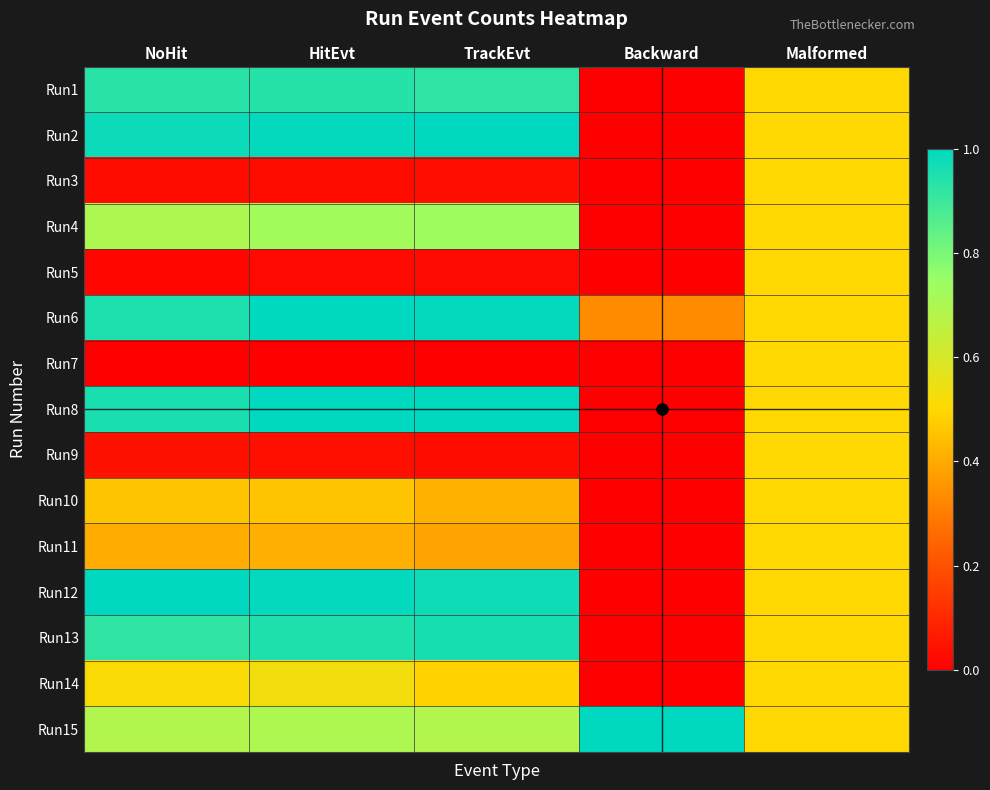

Reading right to left, transcribe all the data shown in this chart.

Run1: Malformed=0.5	Backward=0.0	TrackEvt=0.9	HitEvt=0.9	NoHit=0.9
Run2: Malformed=0.5	Backward=0.0	TrackEvt=1.0	HitEvt=1.0	NoHit=1.0
Run3: Malformed=0.5	Backward=0.0	TrackEvt=0.0	HitEvt=0.0	NoHit=0.0
Run4: Malformed=0.5	Backward=0.0	TrackEvt=0.7	HitEvt=0.7	NoHit=0.7
Run5: Malformed=0.5	Backward=0.0	TrackEvt=0.0	HitEvt=0.0	NoHit=0.0
Run6: Malformed=0.5	Backward=0.3	TrackEvt=1.0	HitEvt=1.0	NoHit=1.0
Run7: Malformed=0.5	Backward=0.0	TrackEvt=0.0	HitEvt=0.0	NoHit=0.0
Run8: Malformed=0.5	Backward=0.0	TrackEvt=1.0	HitEvt=1.0	NoHit=1.0
Run9: Malformed=0.5	Backward=0.0	TrackEvt=0.0	HitEvt=0.0	NoHit=0.0
Run10: Malformed=0.5	Backward=0.0	TrackEvt=0.4	HitEvt=0.5	NoHit=0.5
Run11: Malformed=0.5	Backward=0.0	TrackEvt=0.4	HitEvt=0.4	NoHit=0.4
Run12: Malformed=0.5	Backward=0.0	TrackEvt=1.0	HitEvt=1.0	NoHit=1.0
Run13: Malformed=0.5	Backward=0.0	TrackEvt=1.0	HitEvt=1.0	NoHit=0.9
Run14: Malformed=0.5	Backward=0.0	TrackEvt=0.5	HitEvt=0.5	NoHit=0.5
Run15: Malformed=0.5	Backward=1.0	TrackEvt=0.7	HitEvt=0.7	NoHit=0.7